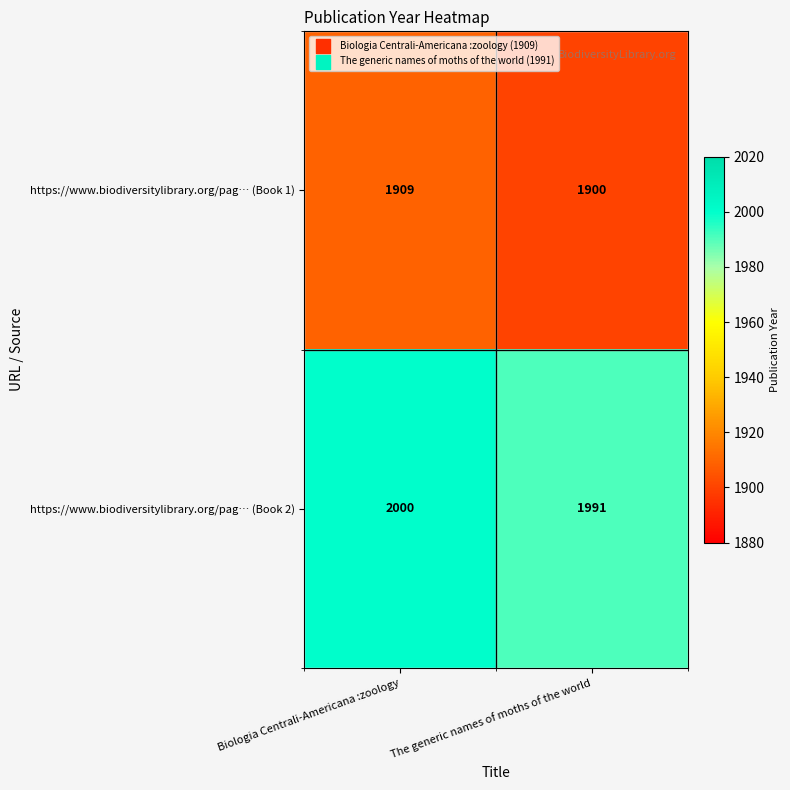

What is the spread (max minus min) of values at The generic names of moths of the world?

91